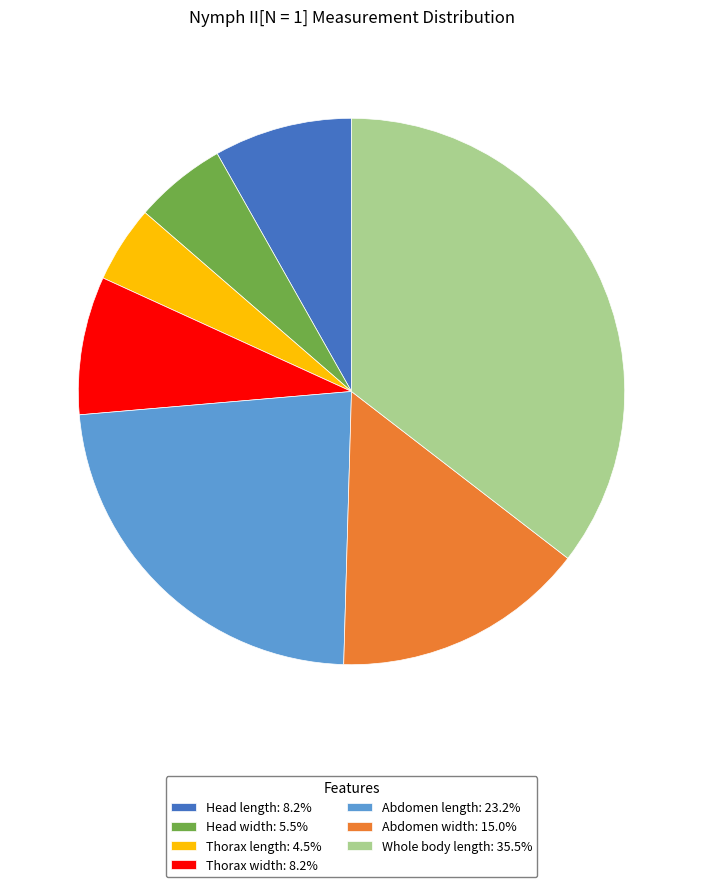

Combined, do Thorax length and Thorax width account for over 50%?

No